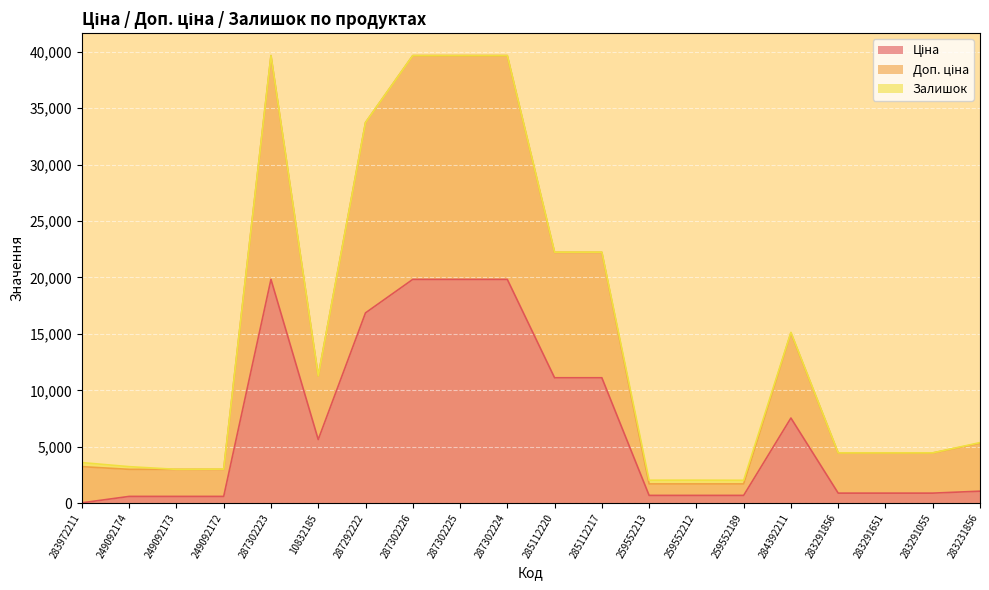

How many values in the Ціна series exceed 1062?

10